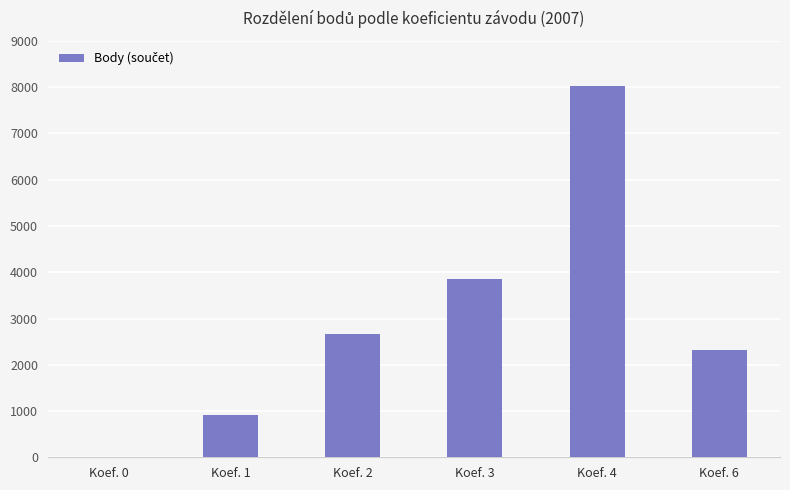

What is the difference between the values at Koef. 1 and Koef. 2?

1749